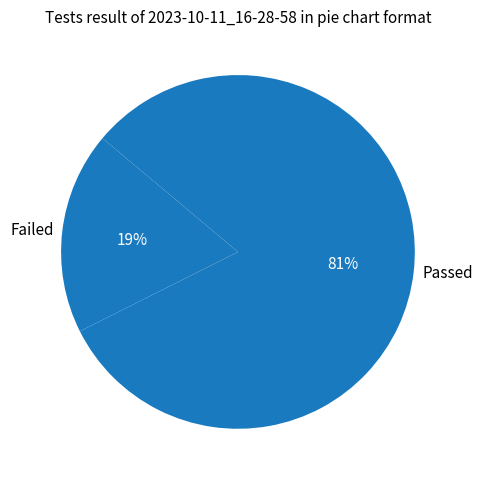

Which has a higher value, Failed or Passed?

Passed